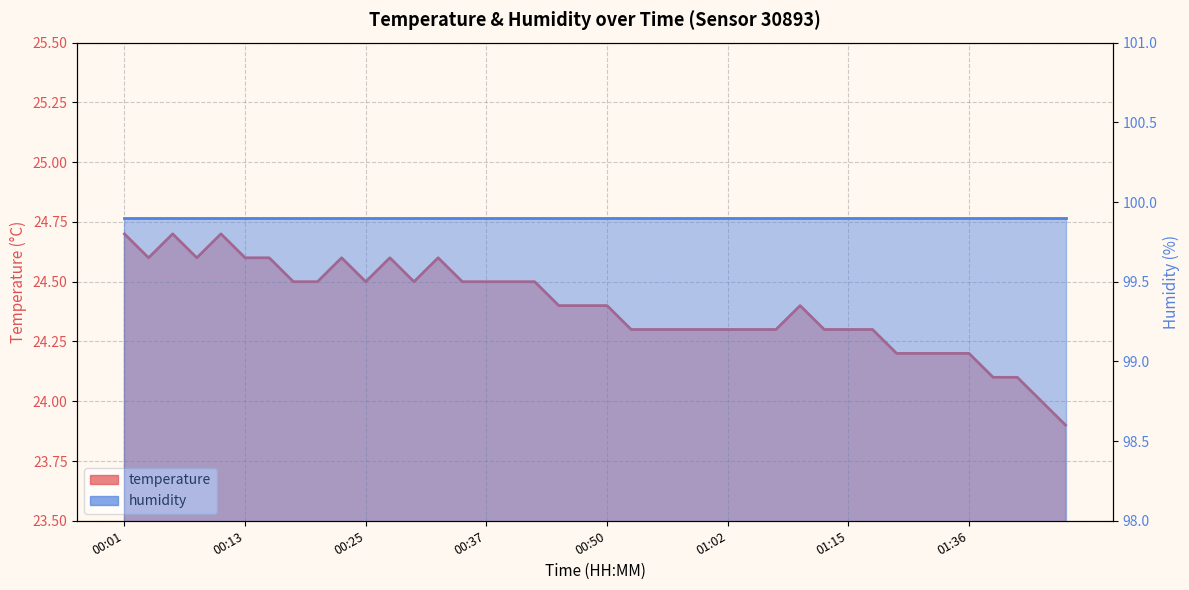

Where does the data first go above 24?

00:01